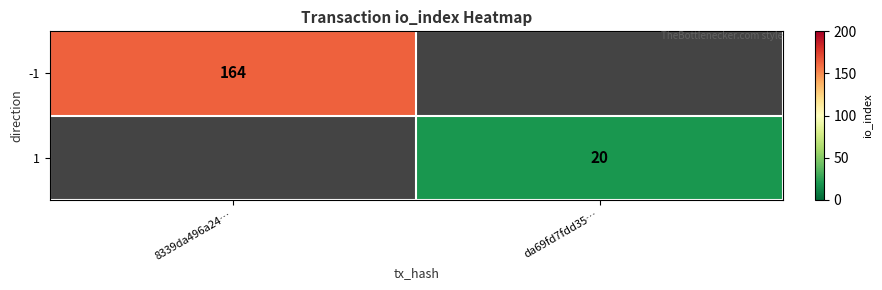

Is it true that 1 equals 10 at da69fd7fdd35…?

False